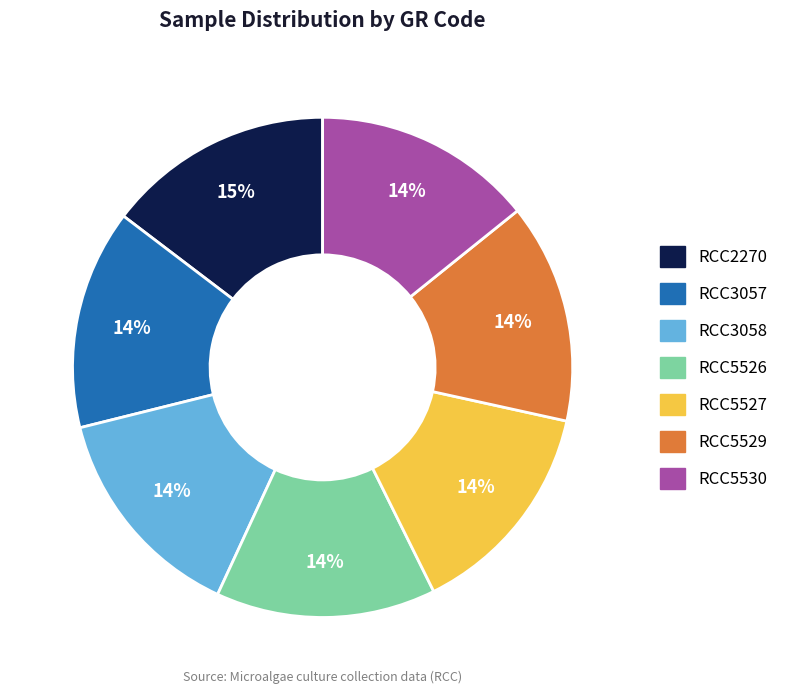

True or false: RCC5526 accounts for 6% of the total.

False